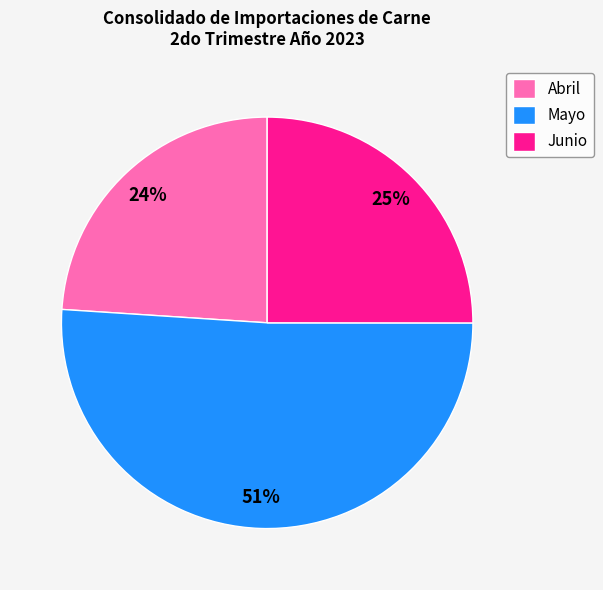

Count the number of slices in the pie.

3